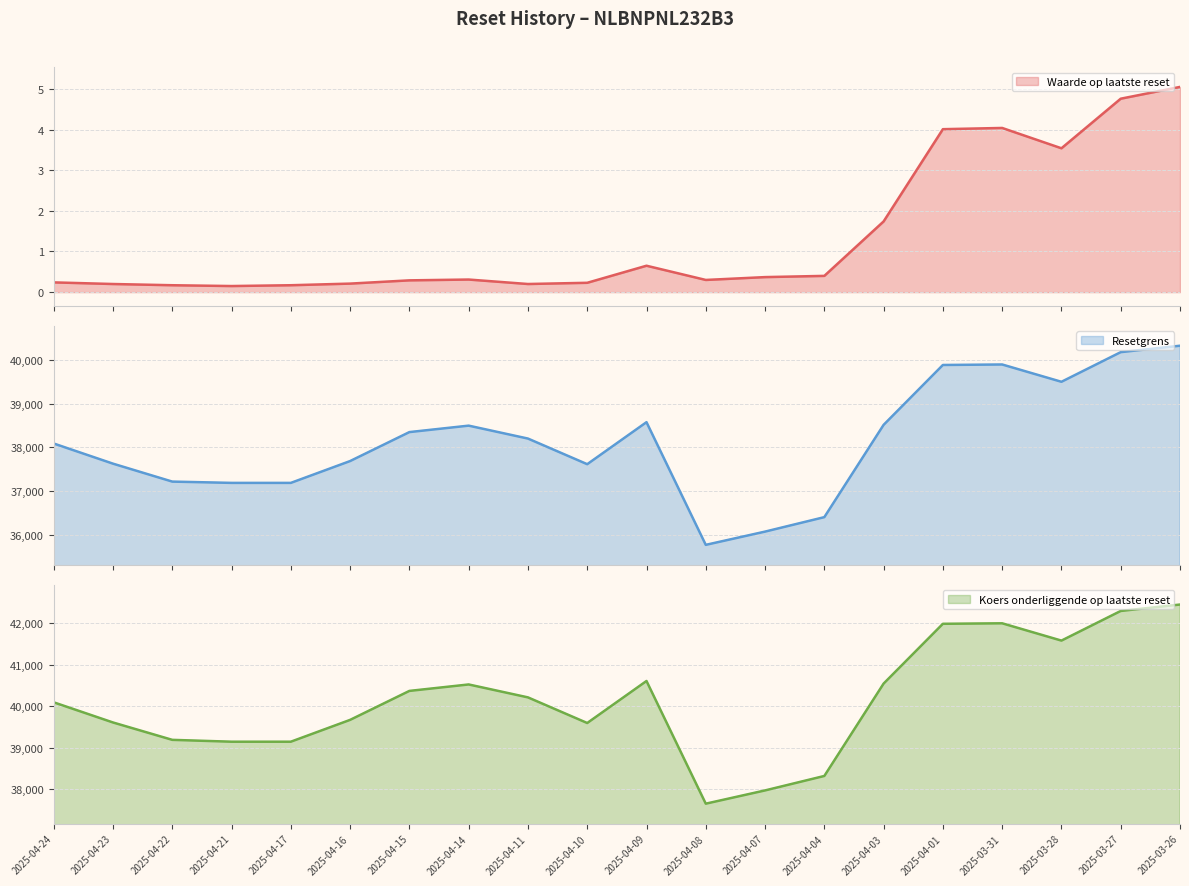

Which series has the largest total across all categories?

Koers onderliggende op laatste reset